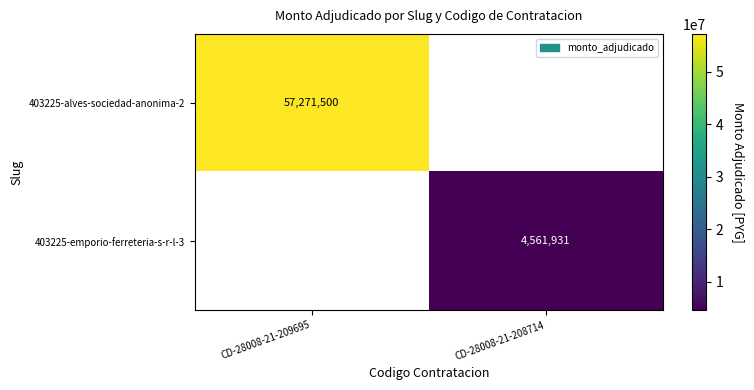

The value of 403225-emporio-ferreteria-s-r-l-3 at CD-28008-21-208714 is 4561931. True or false?

True